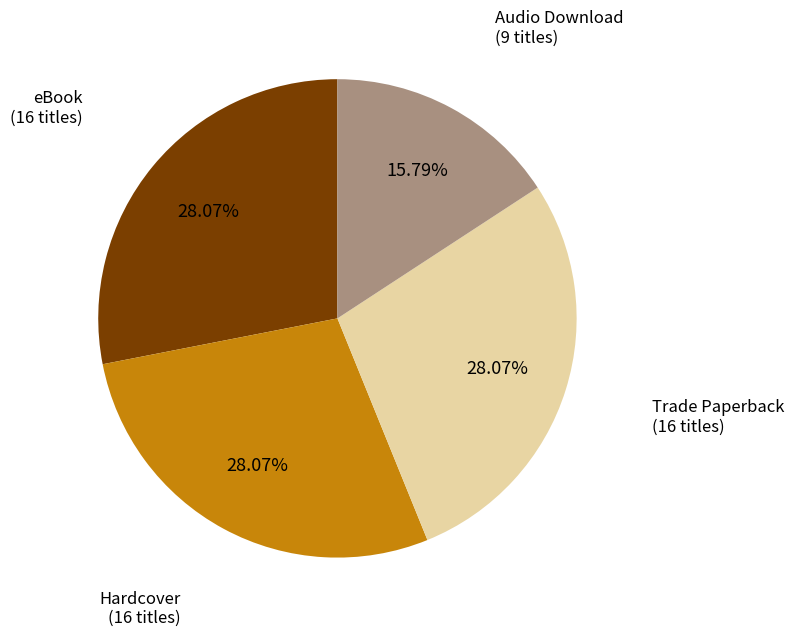

How many segments does this pie chart have?

4